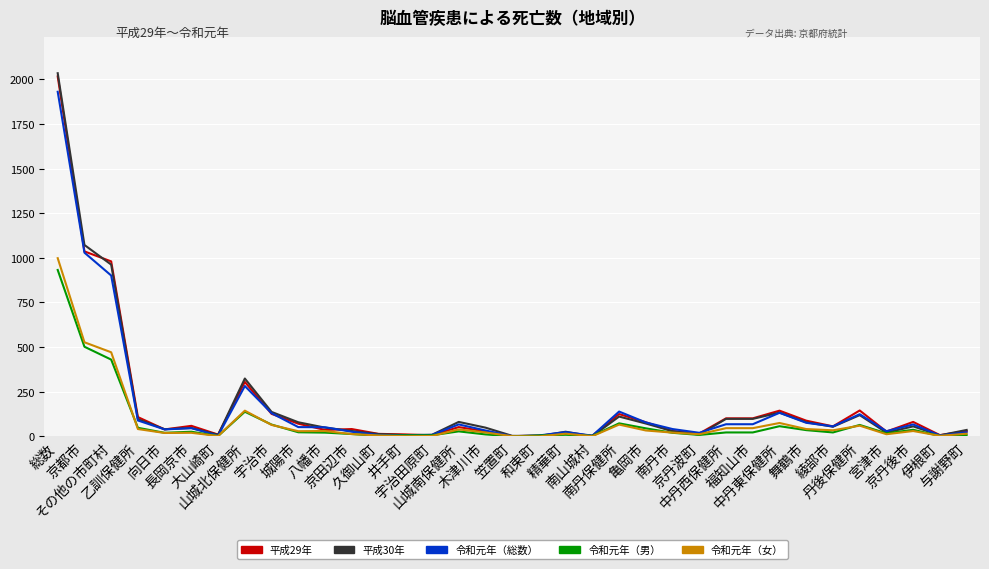

What is the greatest value displayed?

2034